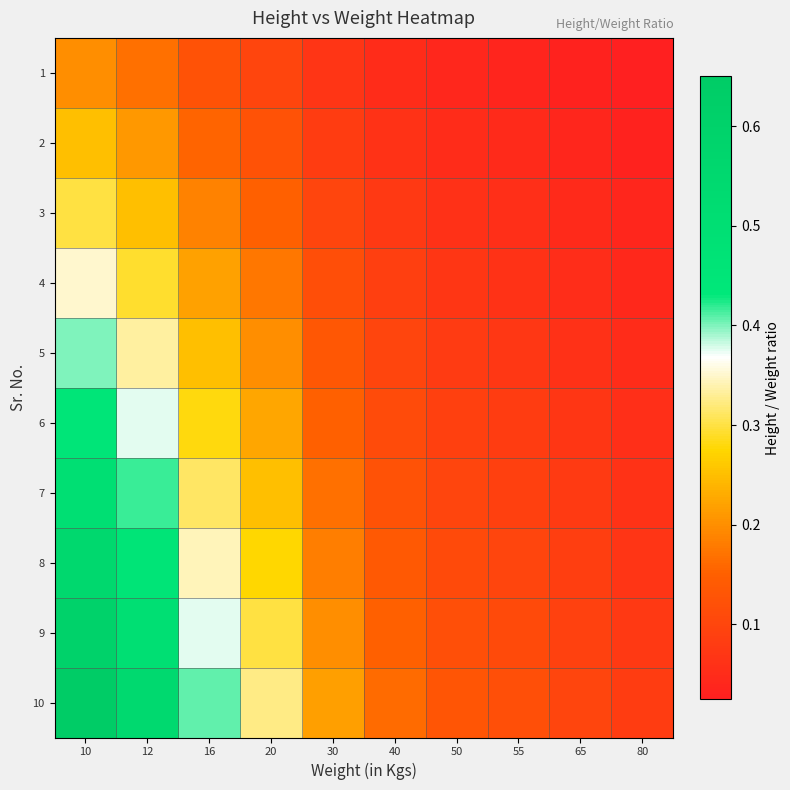

What is the spread (max minus min) of values at 50?

0.1